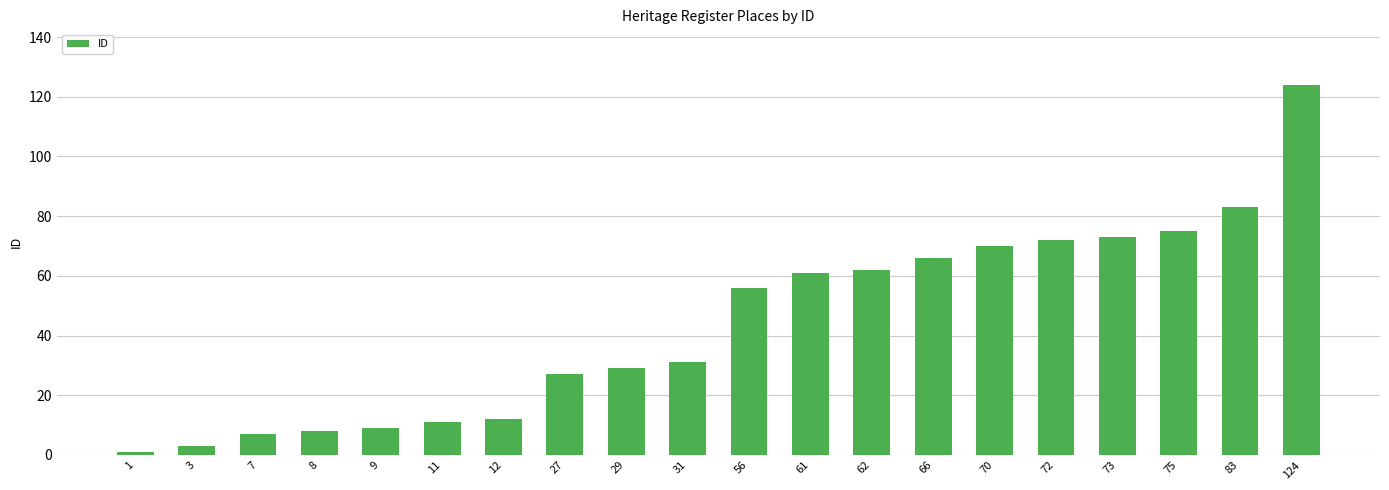

Is it true that the value at 27 is 12?

False